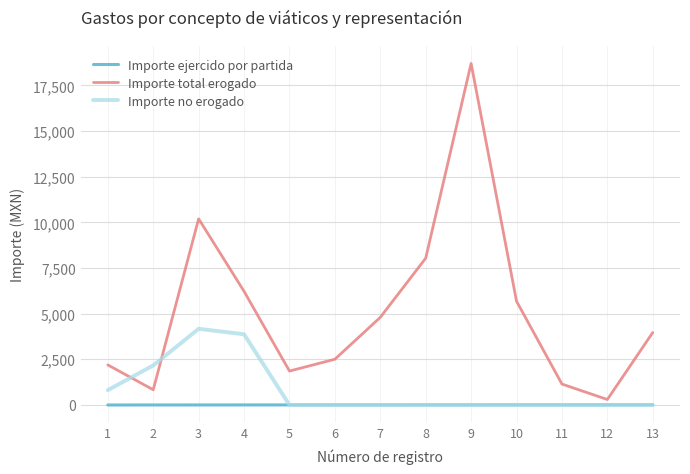

True or false: Importe total erogado and Importe ejercido por partida intersect in this chart.

False